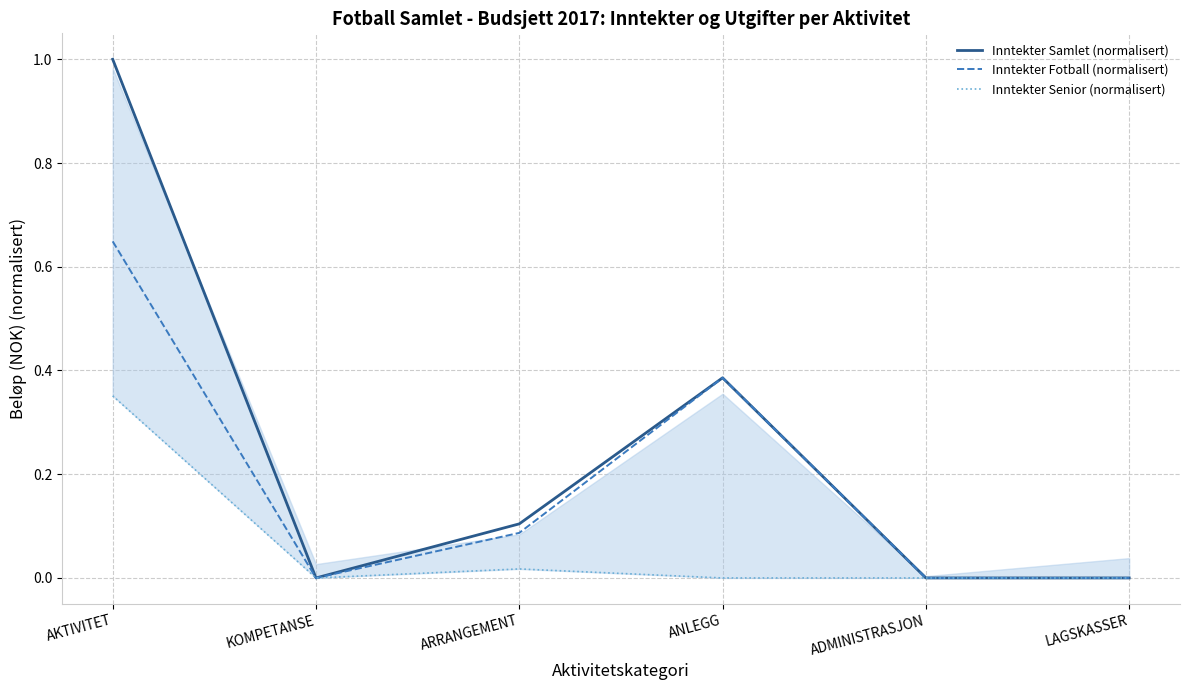

How many distinct data groups are displayed?

3